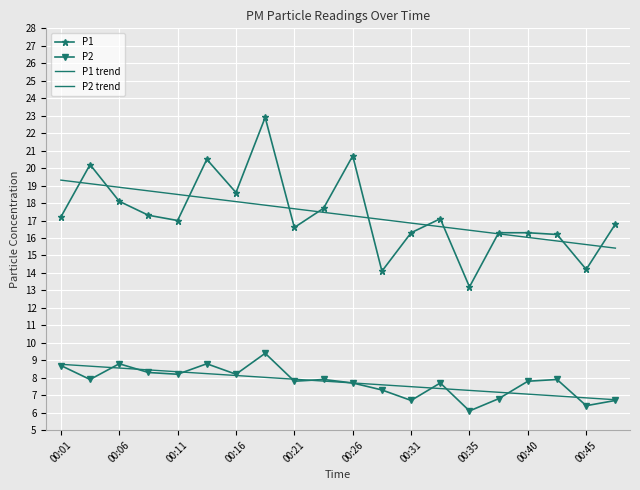

What is the label of the 12th point from the left?

11